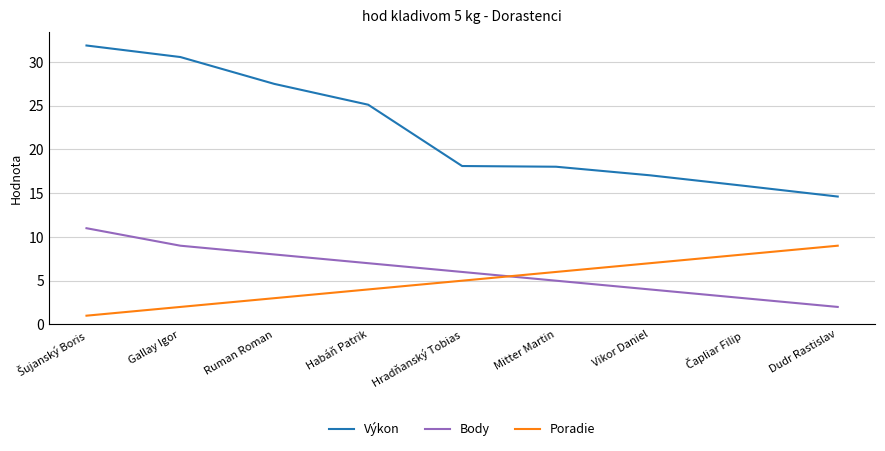

What position from the left is Habáň Patrik?

4